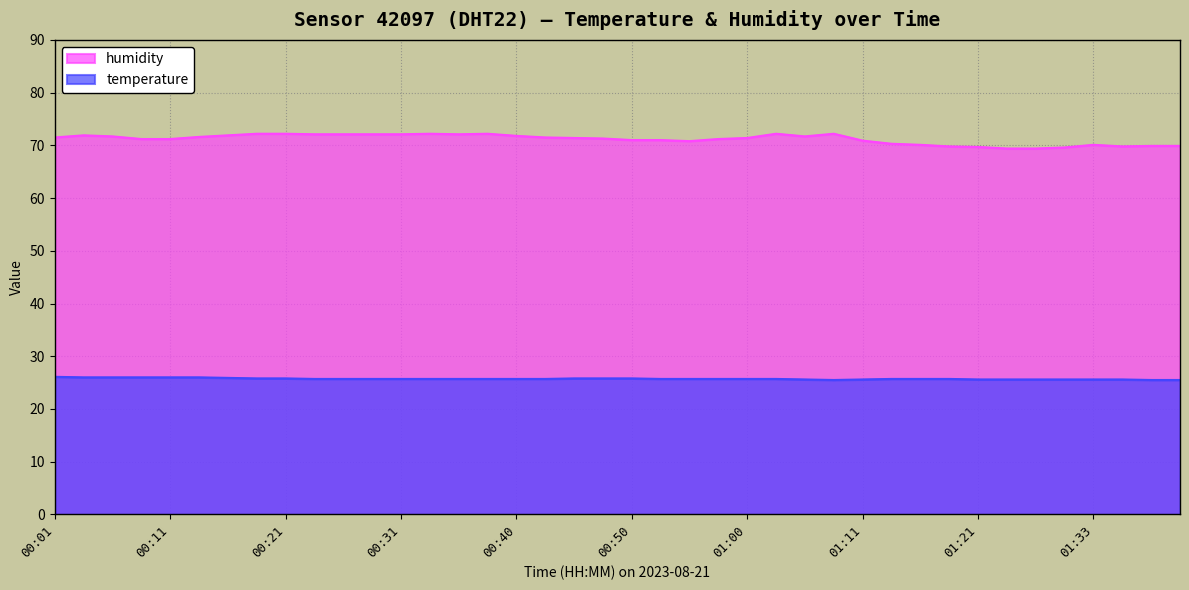

At which label does humidity first exceed 71?

00:01